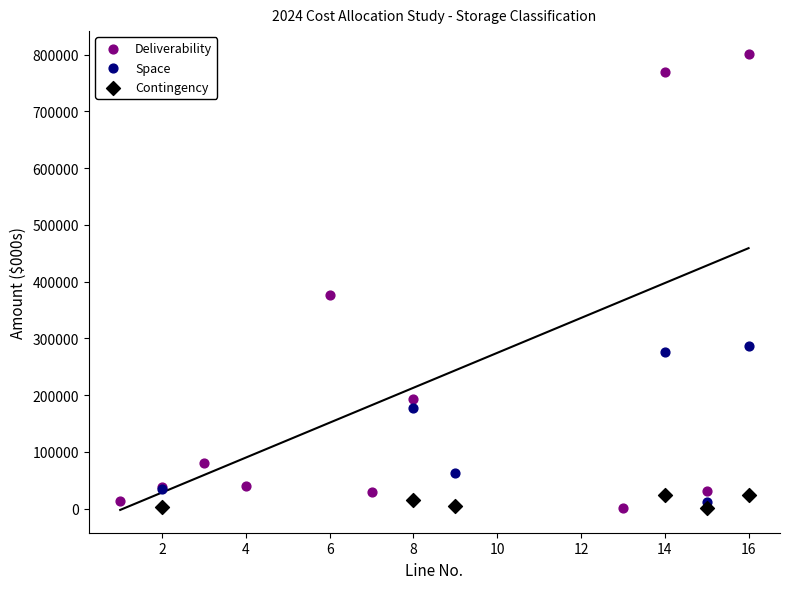

Which series has the largest Y range (max minus min)?

Deliverability